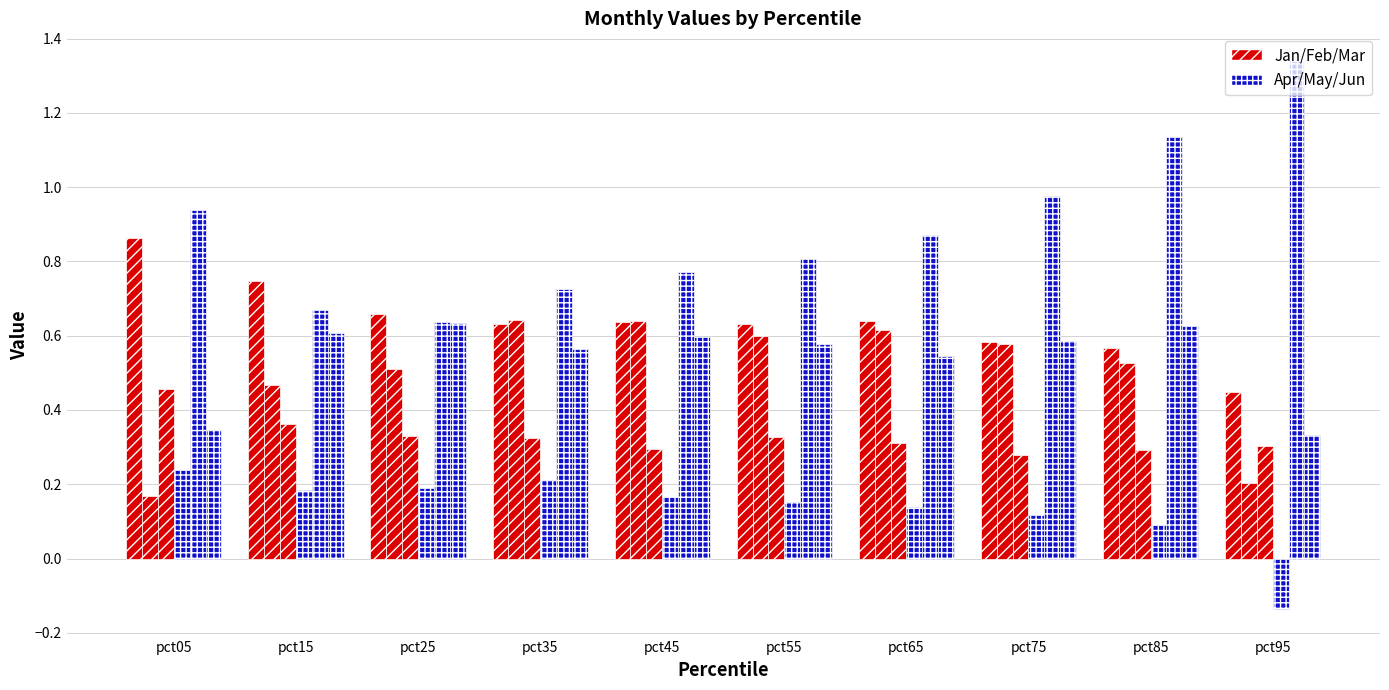

How many data points does each series have?

10